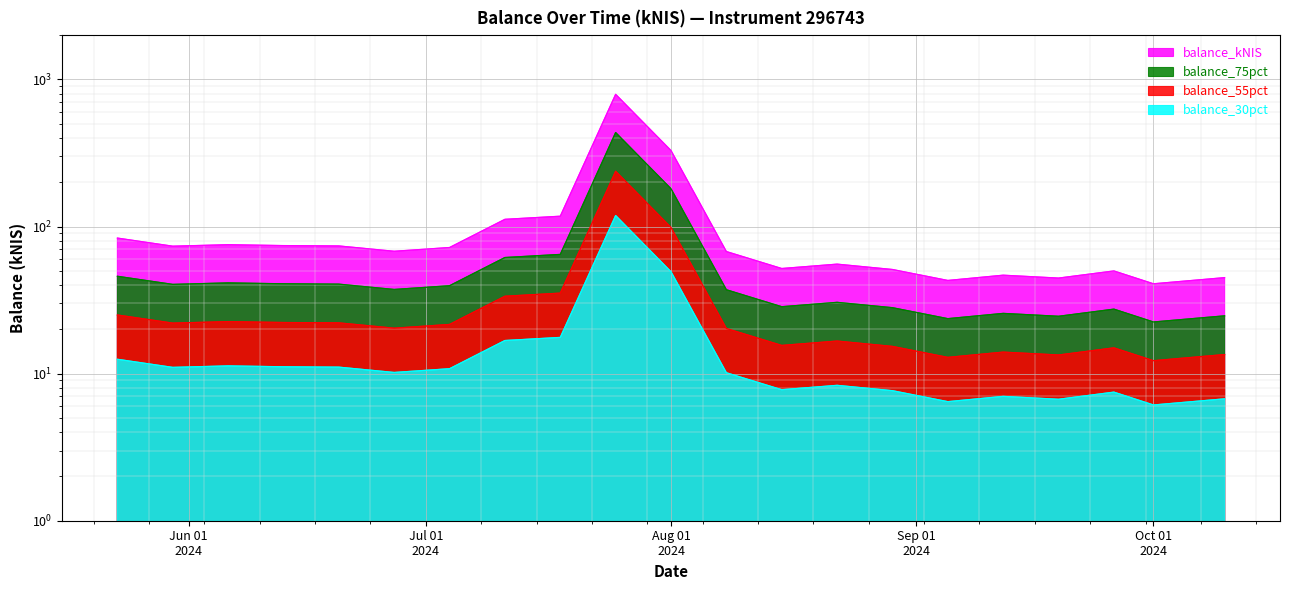

What is the sum of all values?

2365.9